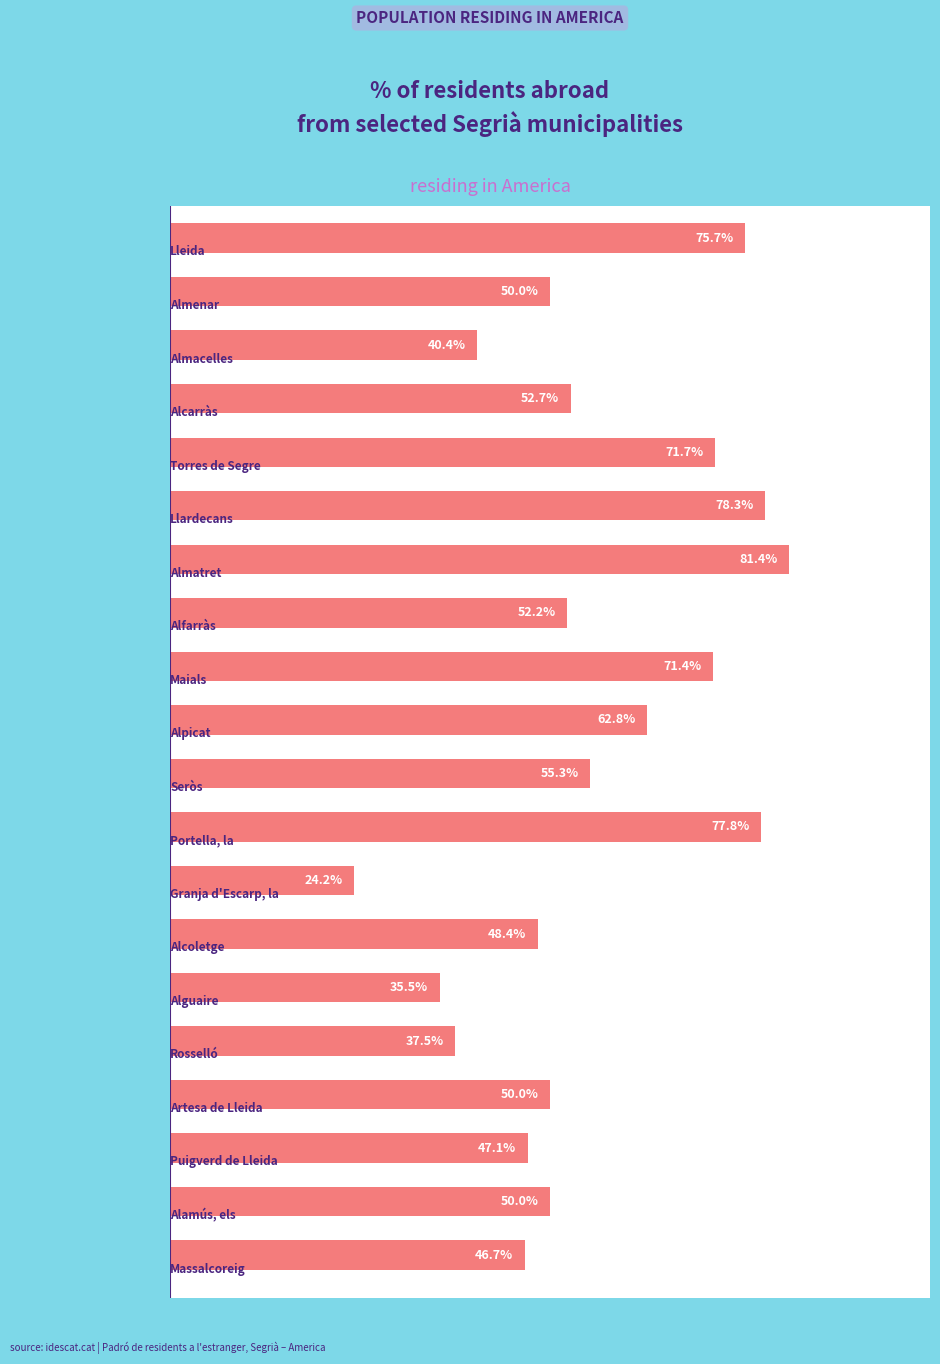

Count the number of values greater than 52.

10